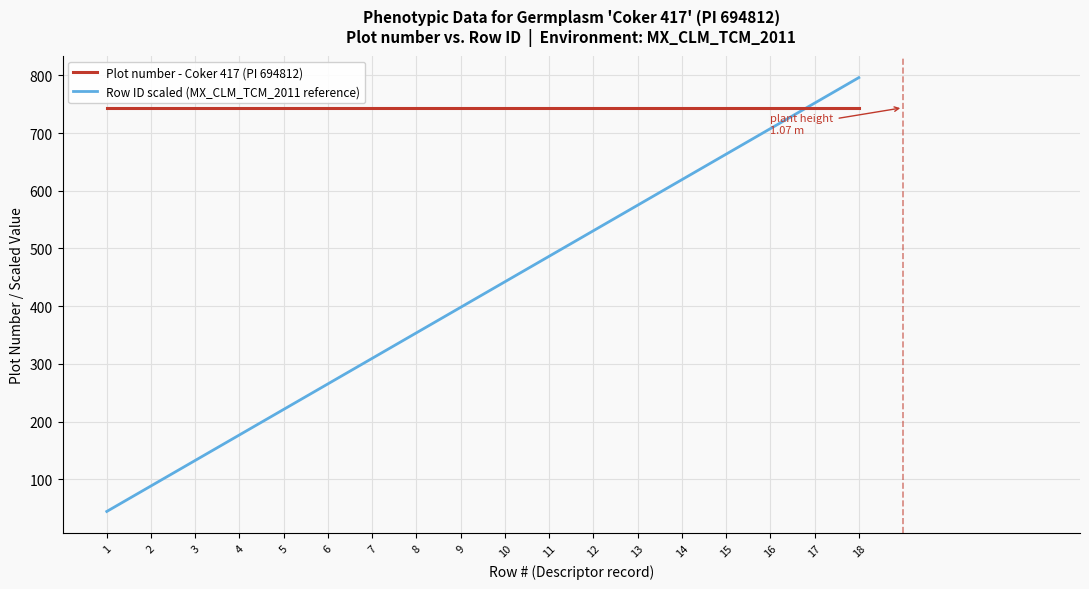

Which series changed the most between 5 and 15?

Row ID scaled (MX_CLM_TCM_2011 reference)